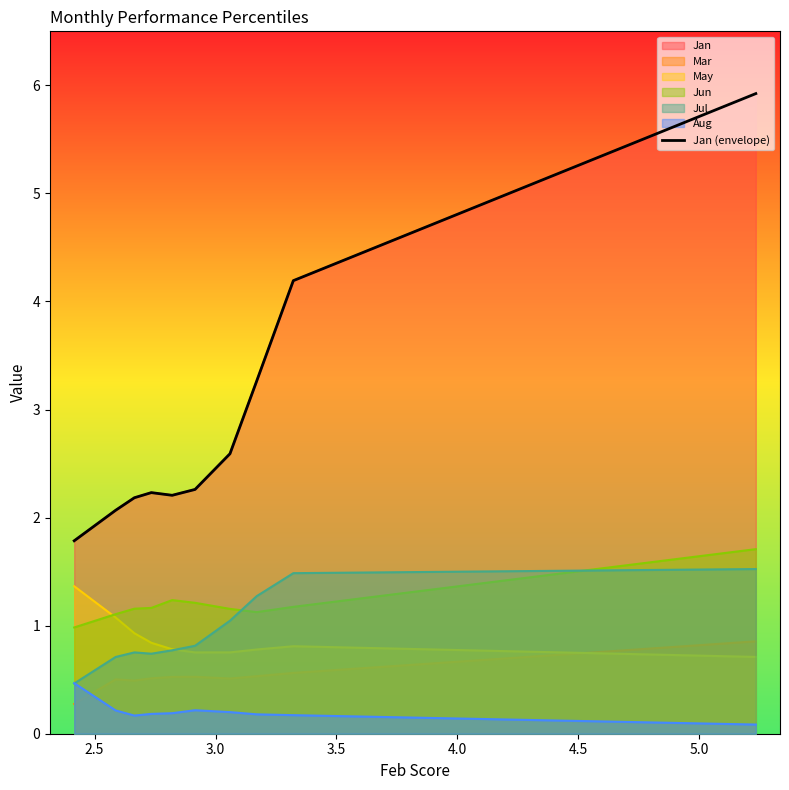

How many interior local valleys (lower than both neighbors) does the data have?

1